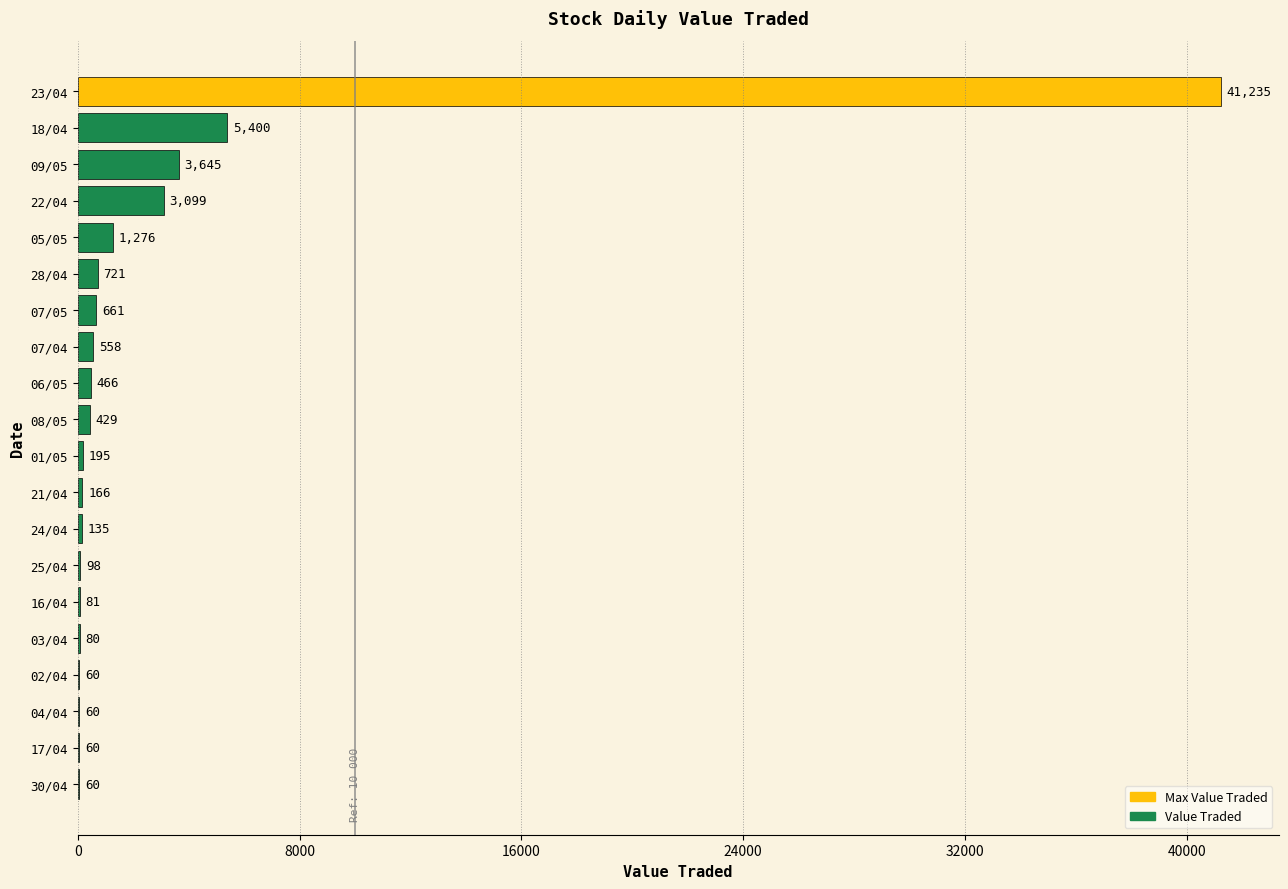

What is the average value?

2924